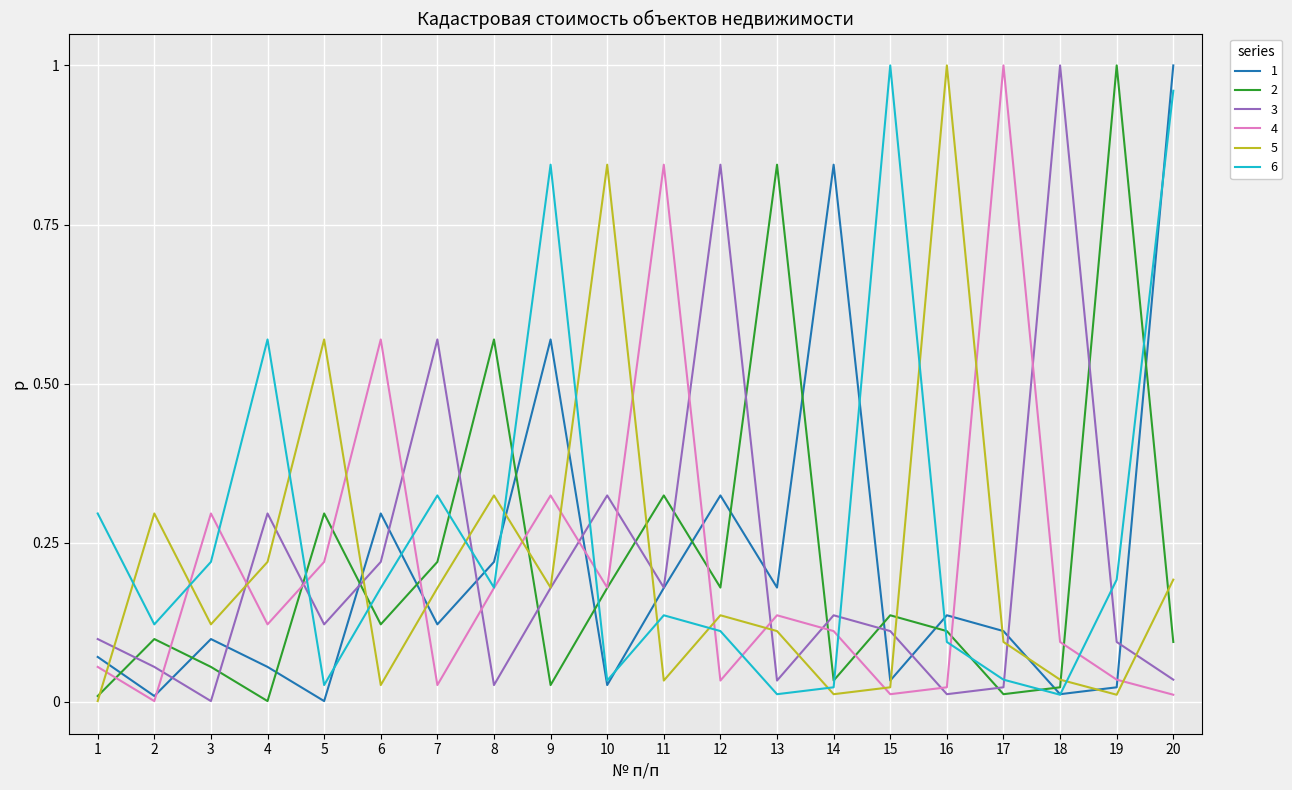

At how many categories does at least one series exceed 0?

20